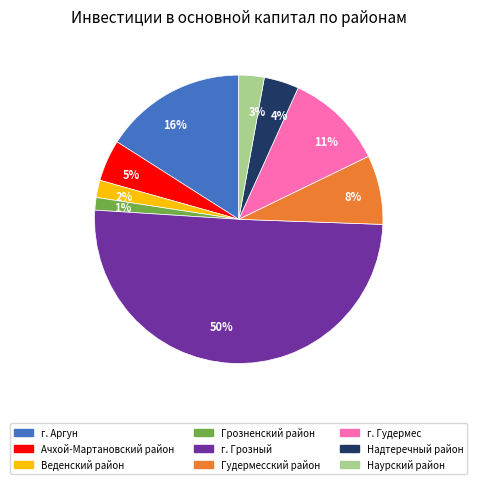

How many slices are in this pie chart?

9